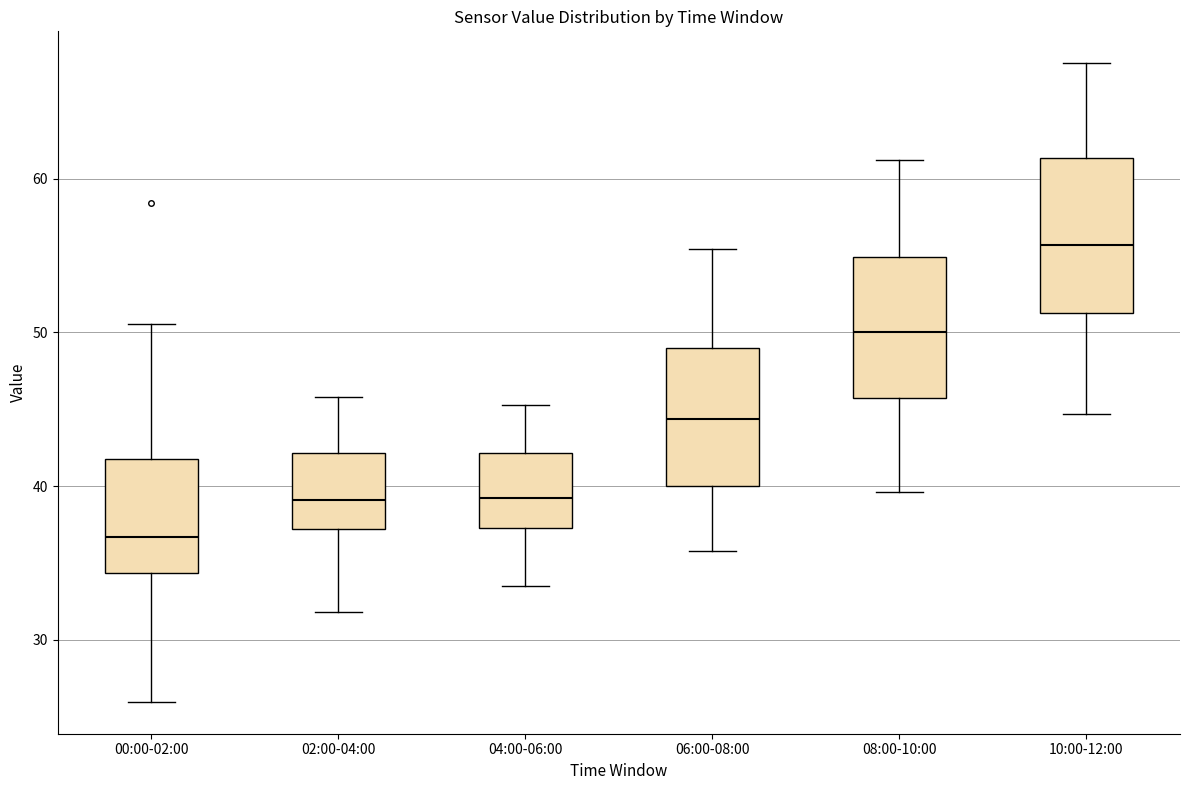

Reading left to right, transcribe this box plot: for each box, give where its median line is, the range the box spans, and where its two whiskers end, as read against the y-axis. The values are not printed on the chart, so give them approximately, as read against the axis.

00:00-02:00: median 37, box 34 to 42, whiskers 26 to 51
02:00-04:00: median 39, box 37 to 42, whiskers 32 to 46
04:00-06:00: median 39, box 37 to 42, whiskers 34 to 45
06:00-08:00: median 44, box 40 to 49, whiskers 36 to 55
08:00-10:00: median 50, box 46 to 55, whiskers 40 to 61
10:00-12:00: median 56, box 51 to 61, whiskers 45 to 68